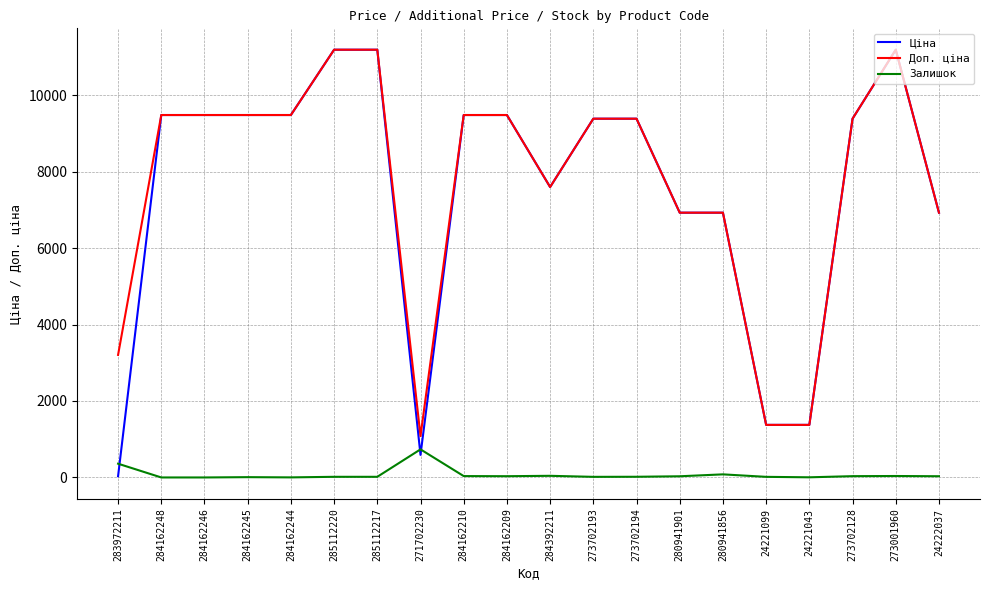

What is the approximate value of Ціна at 273702193?

9384.0